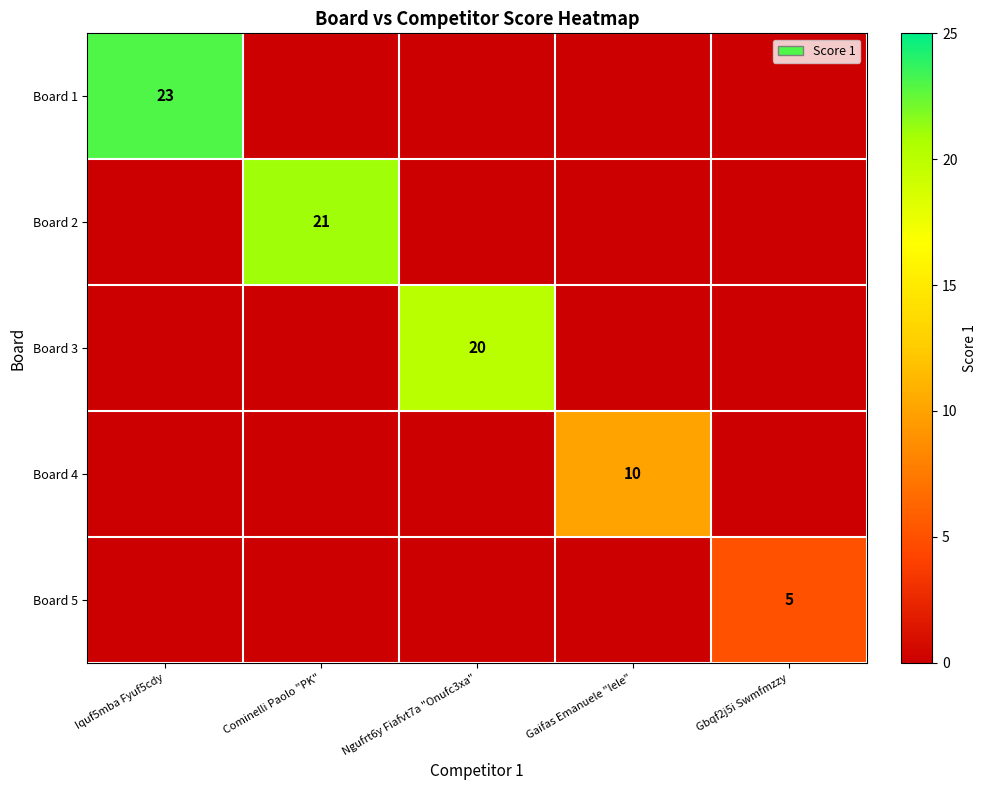

At how many categories does at least one series exceed 18?

3